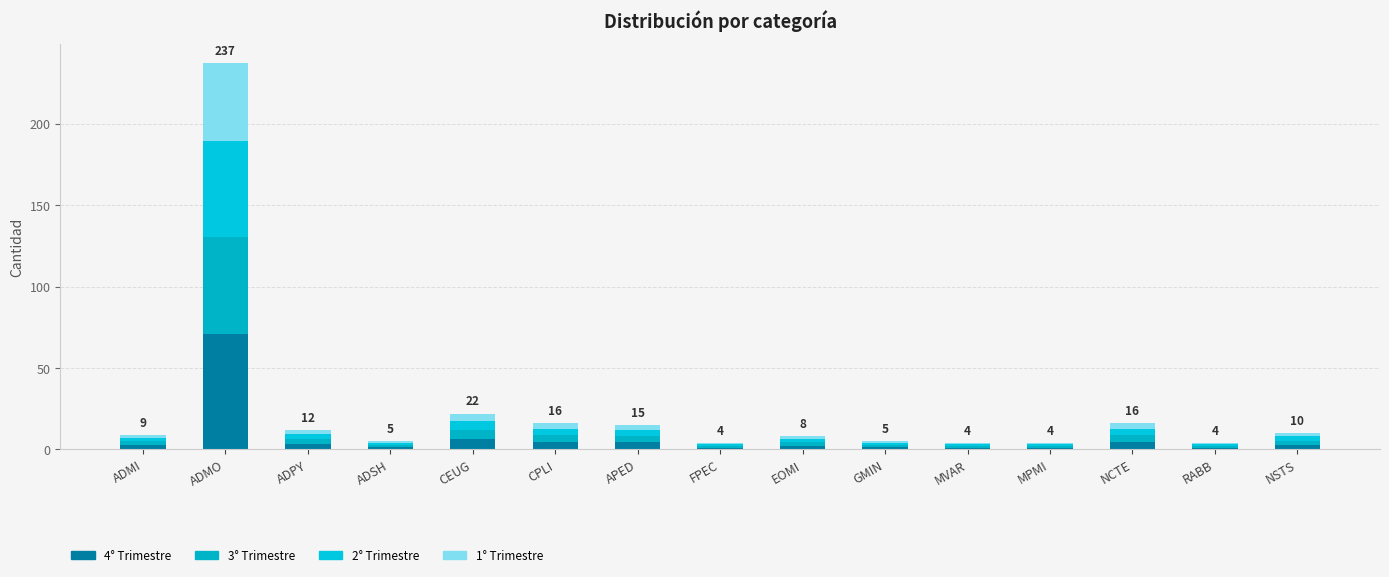

Which series changed the most between ADSH and RABB?

4° Trimestre